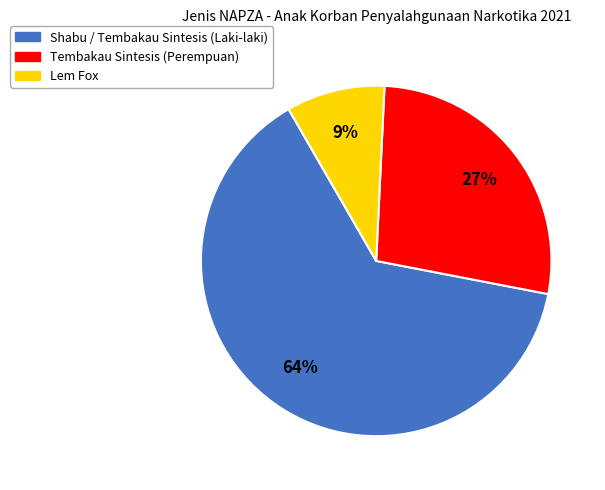

The Lem Fox slice represents 24% of the pie. True or false?

False